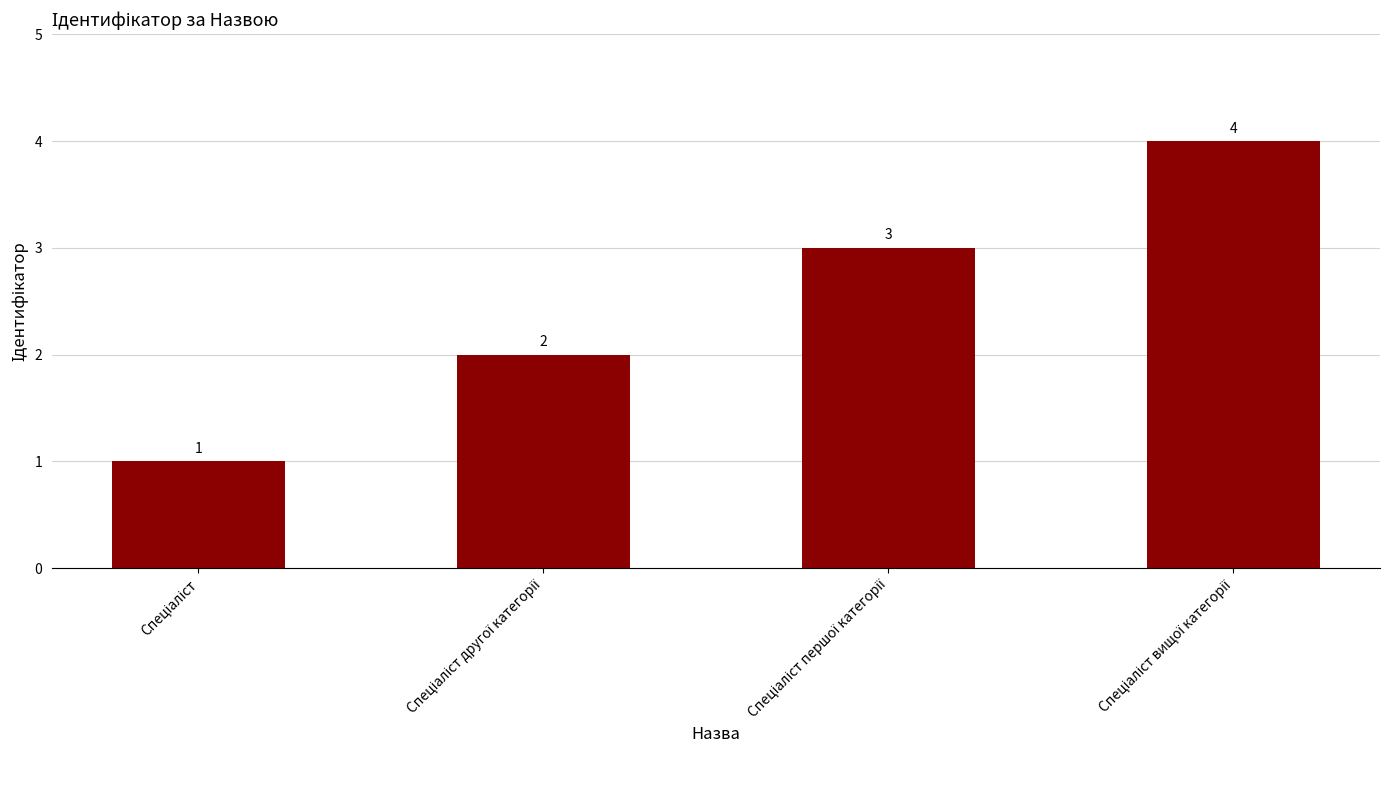

What is the greatest value displayed?

4